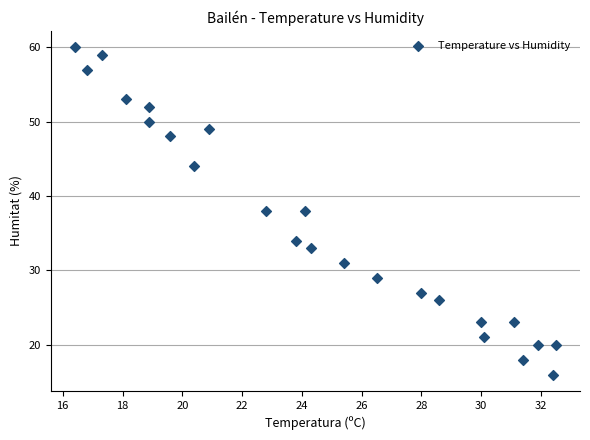

How many points are shown in the scatter plot?

24